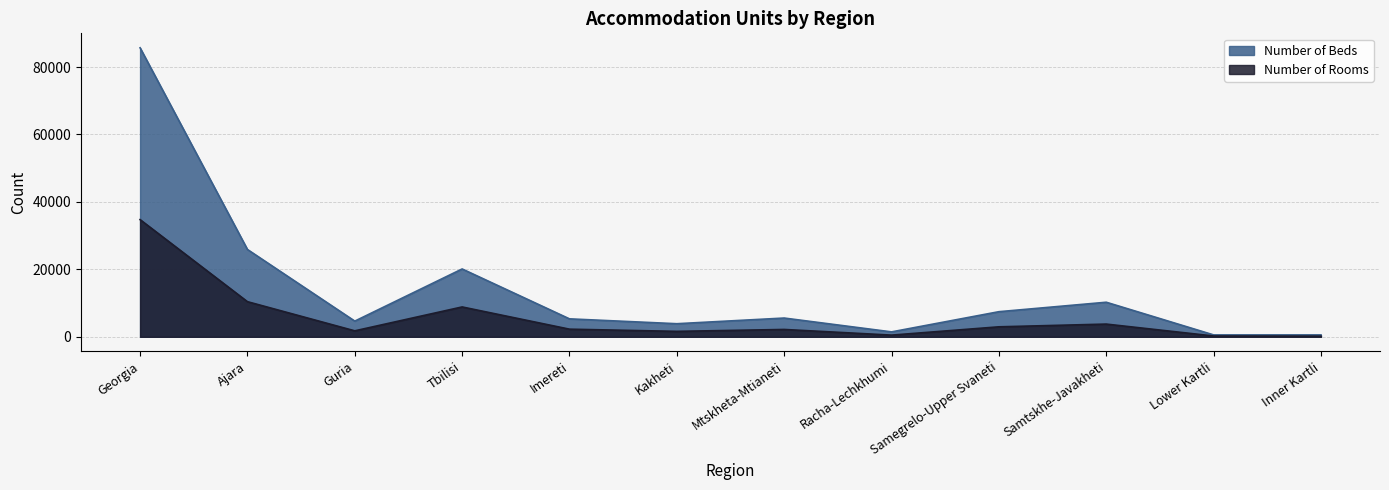

The value of Number of Rooms at Ajara is 4260. True or false?

False